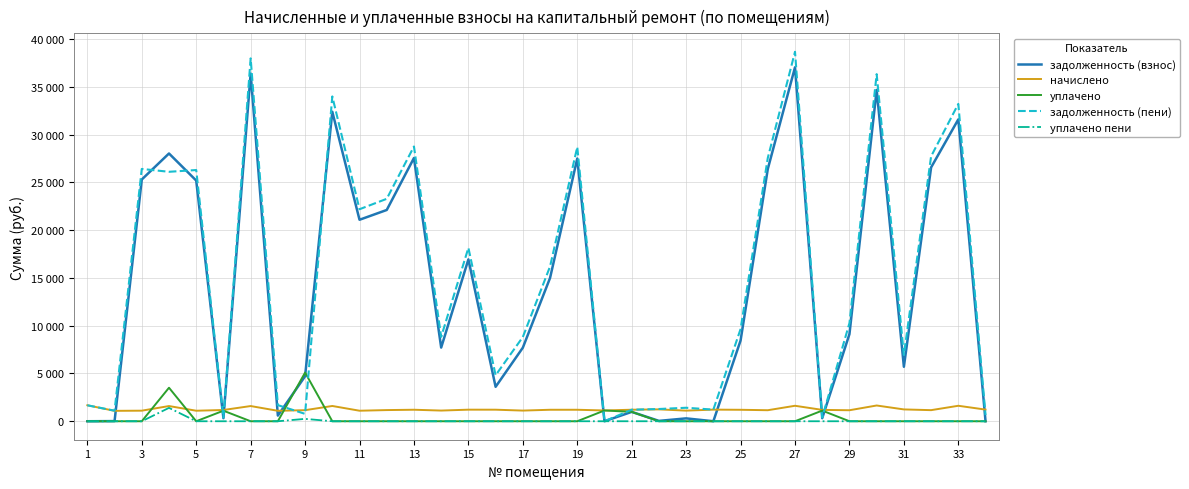

How many interior local valleys does the задолженность (взнос) series have?

10